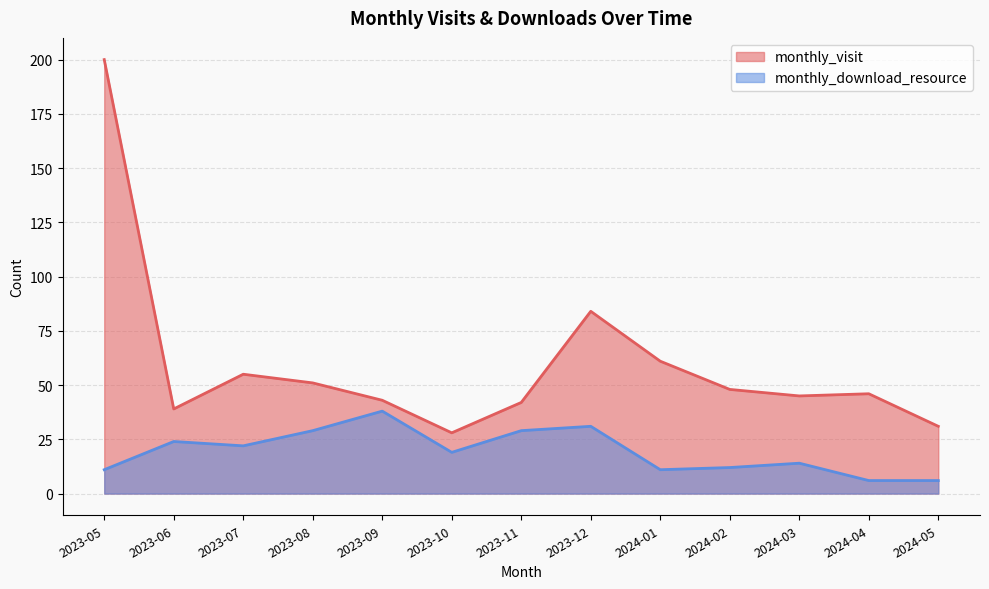

What is the maximum value shown in the chart?

200